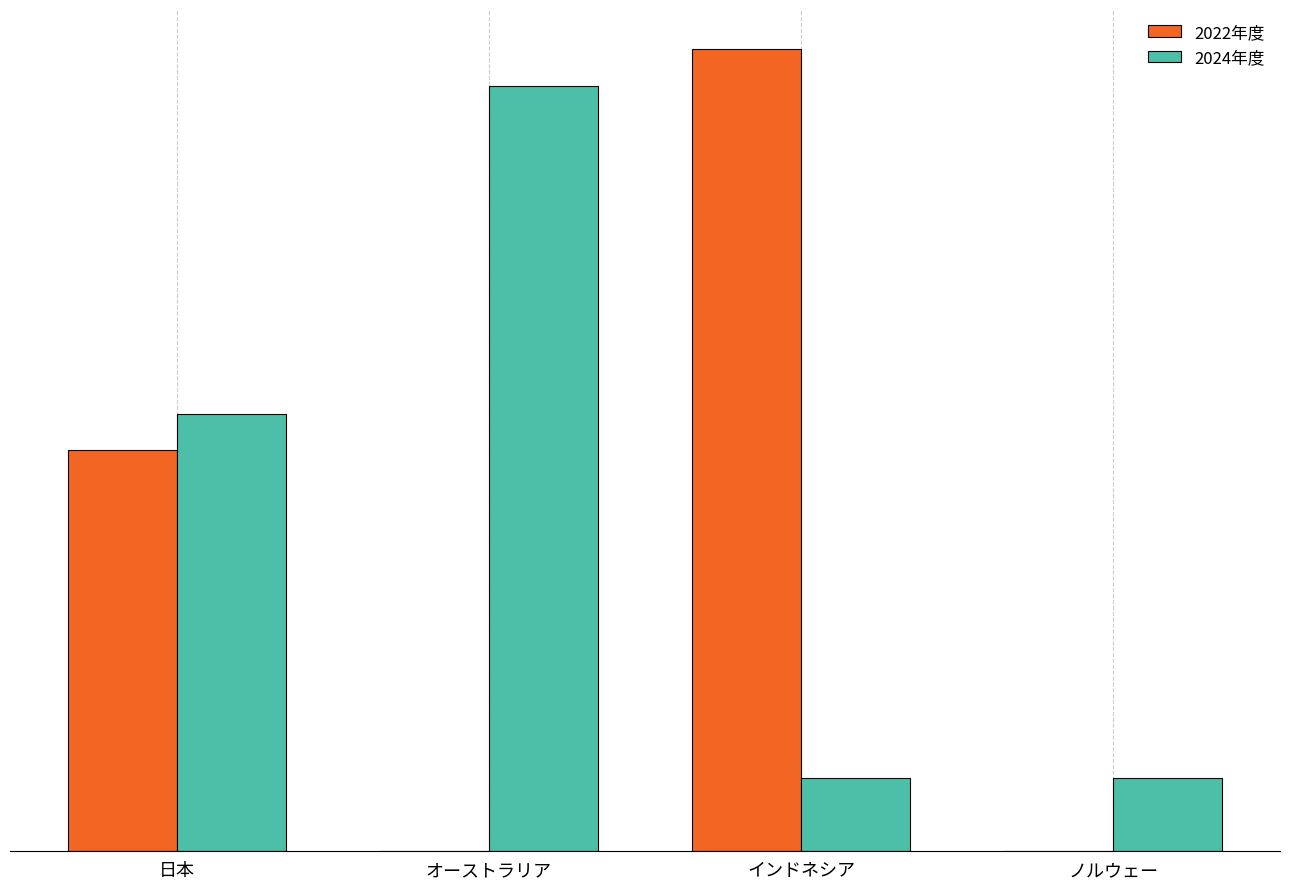

Are the bars horizontal?

No